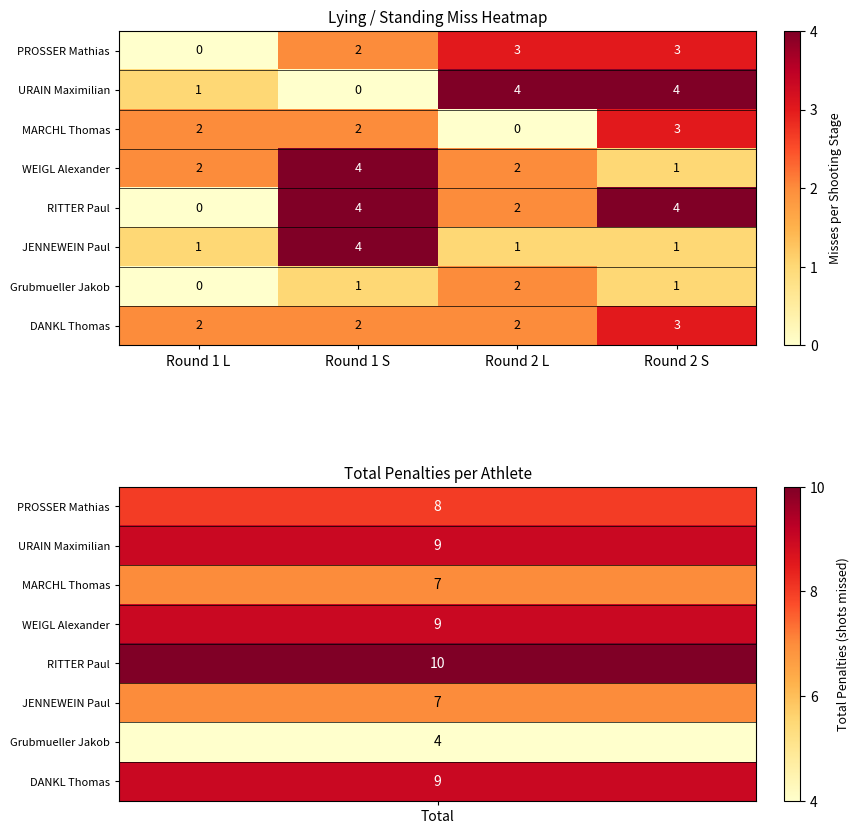

What is the sum of all MARCHL Thomas values?

7